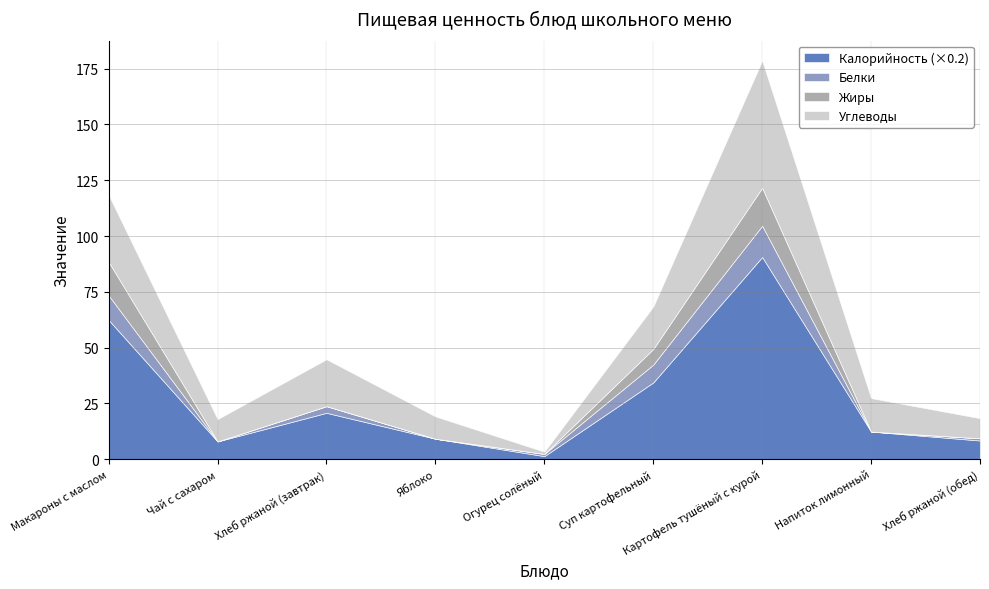

At which category does Белки reach its first local valley?

Чай с сахаром